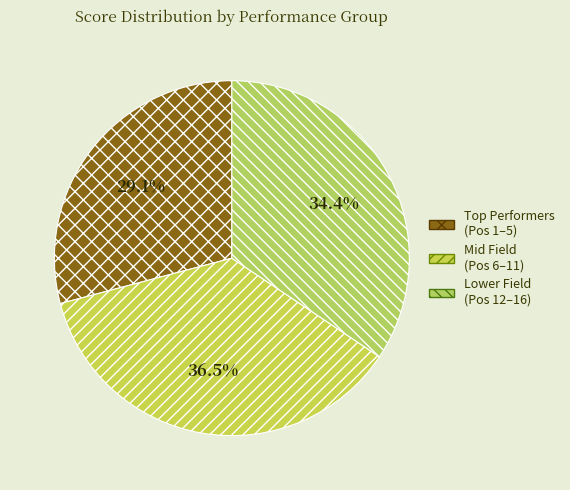

How many slices are in this pie chart?

3